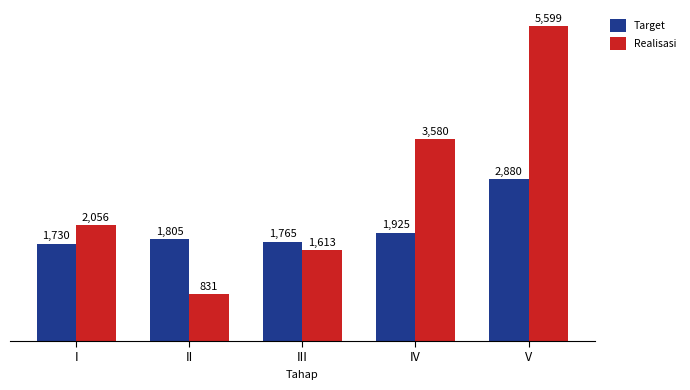

Reading right to left, extract all data points from this chart.

Target: V=2880	IV=1925	III=1765	II=1805	I=1730
Realisasi: V=5599	IV=3580	III=1613	II=831	I=2056